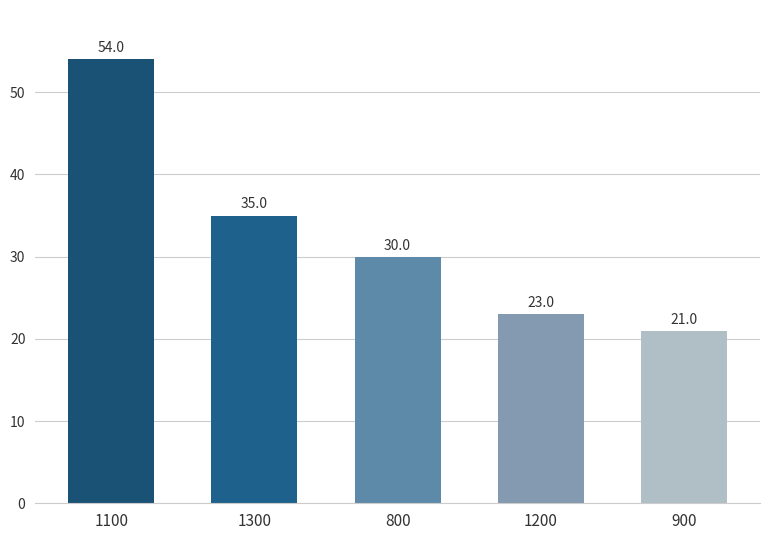

Read the value at 900.

21